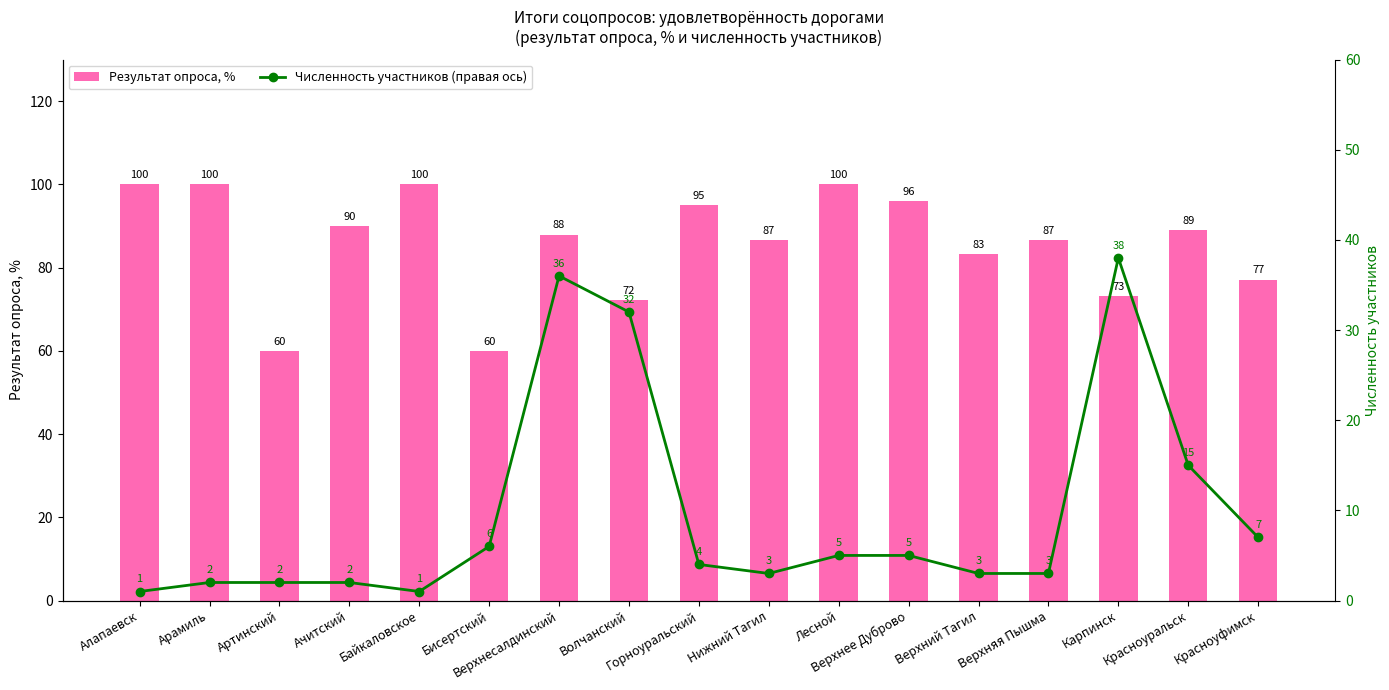

What is the total value across all series at Верхний Тагил?

86.3